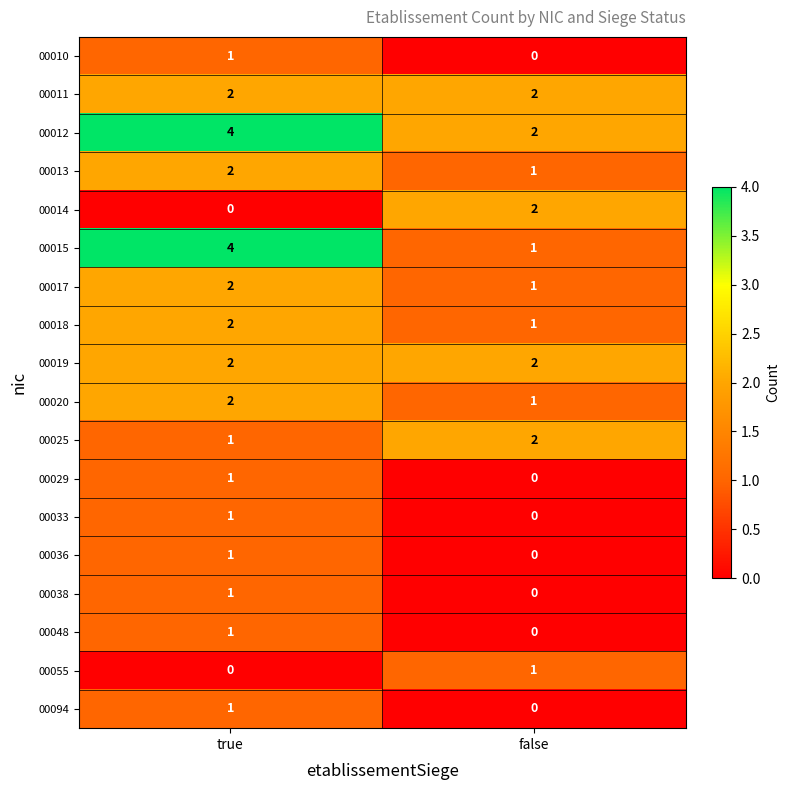

Is it true that 00010 equals 1 at true?

True